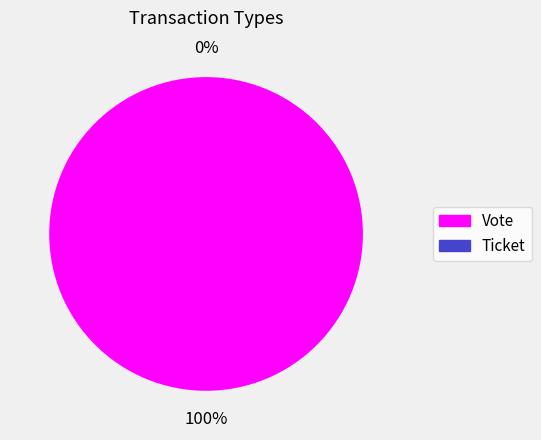

Combined, do Ticket and Vote account for over 50%?

Yes